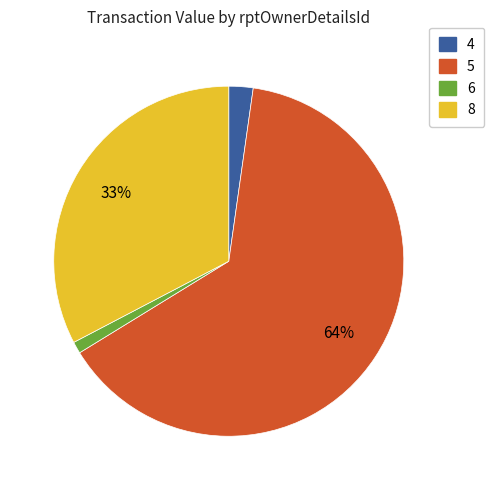

The 5 slice represents 76% of the pie. True or false?

False